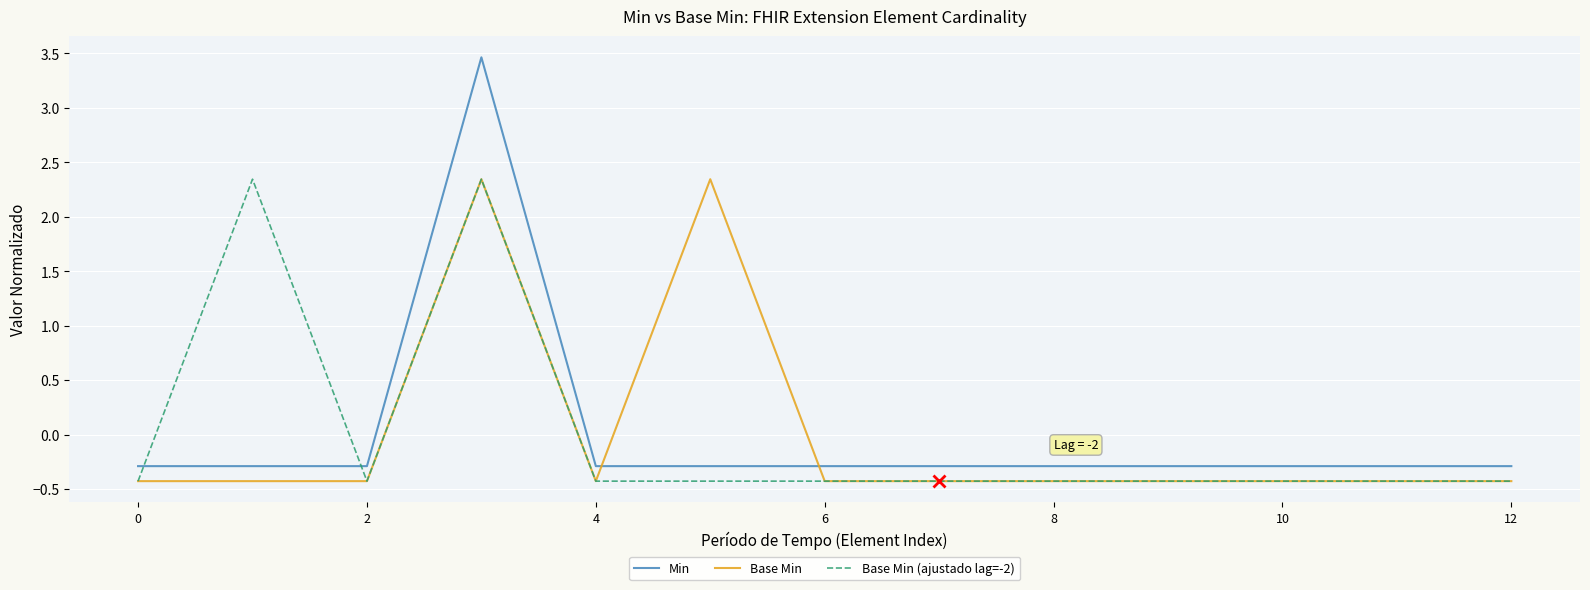

Which series ends up on top after the final intersection of Min and Base Min?

Min